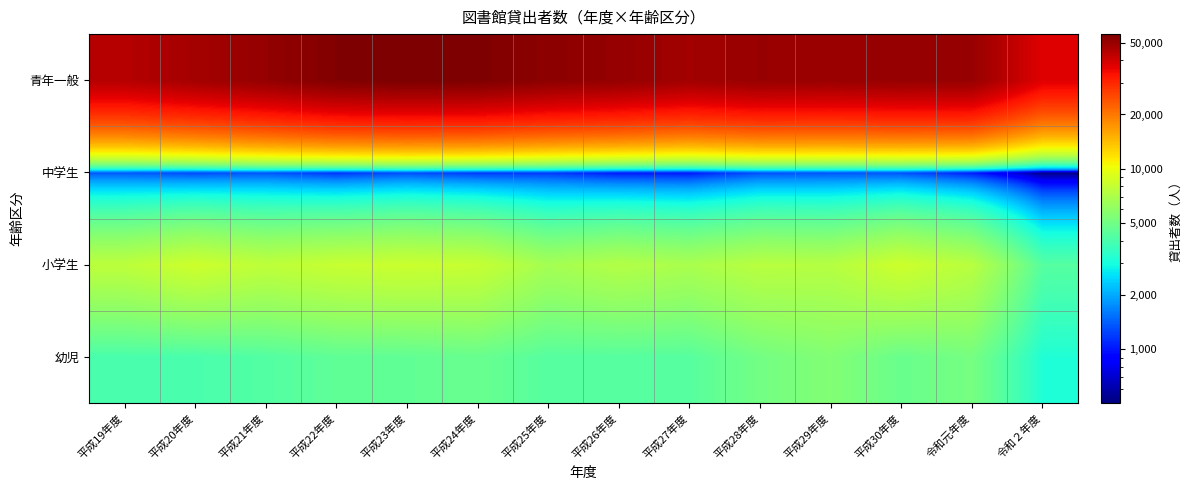

Reading left to right, transcribe all the data shown in this chart.

幼児: 平成19年度=3983	平成20年度=3994	平成21年度=4211	平成22年度=4510	平成23年度=4554	平成24年度=4742	平成25年度=4286	平成26年度=4299	平成27年度=4298	平成28年度=5068	平成29年度=5515	平成30年度=4781	令和元年度=5151	令和２年度=3161
小学生: 平成19年度=7651	平成20年度=8395	平成21年度=7741	平成22年度=8116	平成23年度=8281	平成24年度=8095	平成25年度=6707	平成26年度=7244	平成27年度=6914	平成28年度=7493	平成29年度=7355	平成30年度=8399	令和元年度=7477	令和２年度=4273
中学生: 平成19年度=1361	平成20年度=1261	平成21年度=1338	平成22年度=1130	平成23年度=1288	平成24年度=1158	平成25年度=1175	平成26年度=992	平成27年度=987	平成28年度=1301	平成29年度=1332	平成30年度=1306	令和元年度=1008	令和２年度=504
青年一般: 平成19年度=44398	平成20年度=47517	平成21年度=50746	平成22年度=54821	平成23年度=55781	平成24年度=55390	平成25年度=52317	平成26年度=50584	平成27年度=48052	平成28年度=50003	平成29年度=49588	平成30年度=50260	令和元年度=50150	令和２年度=37234